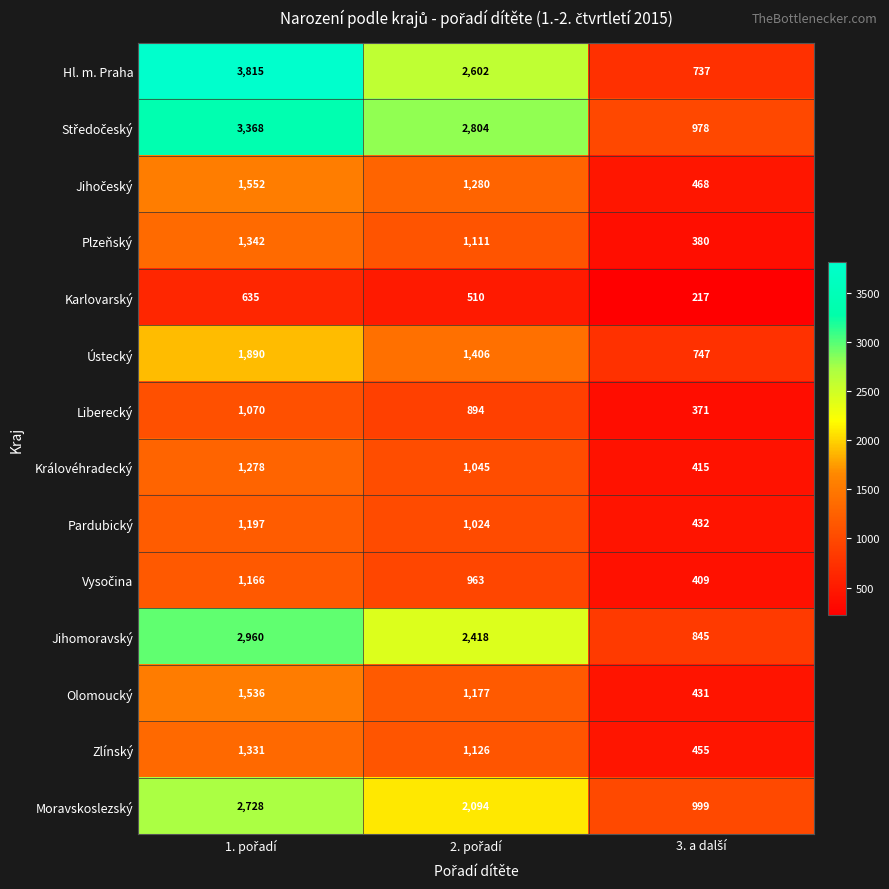

Which series has the largest total across all categories?

Hl. m. Praha